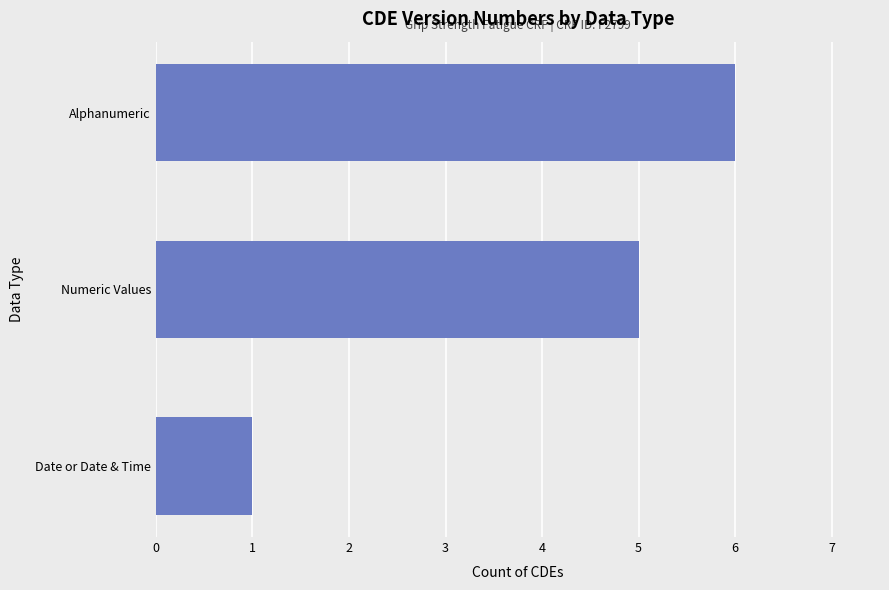

Reading top to bottom, list all the values displayed in this chart.

Alphanumeric=6	Numeric Values=5	Date or Date & Time=1